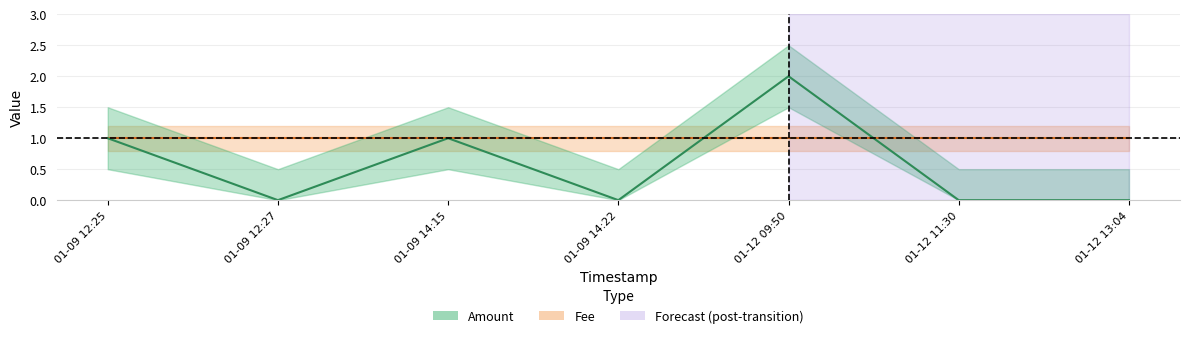

At which category does the data reach its first local peak?

01-09 14:15